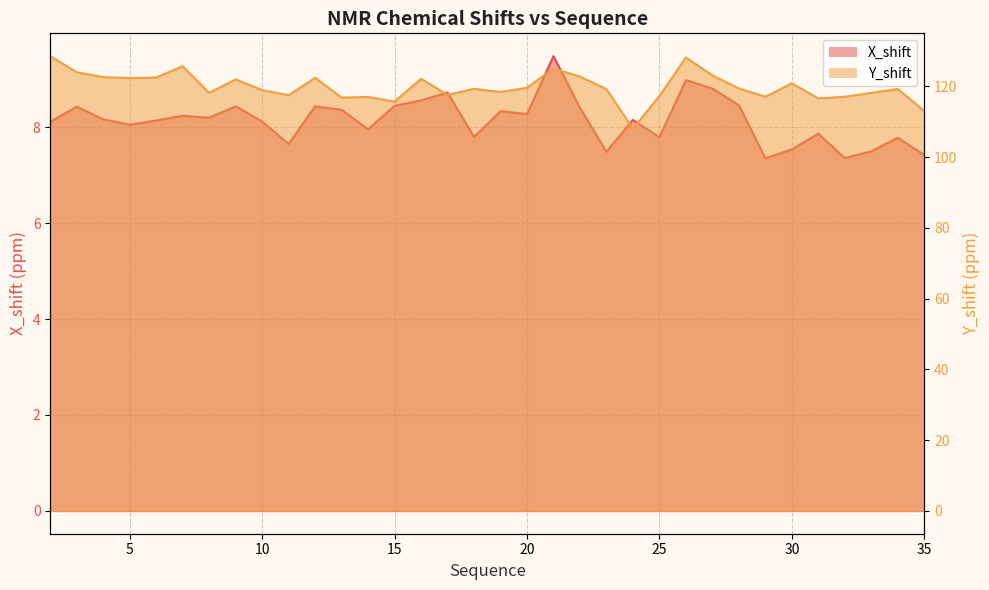

How many values in the X_shift series are below 8?

12